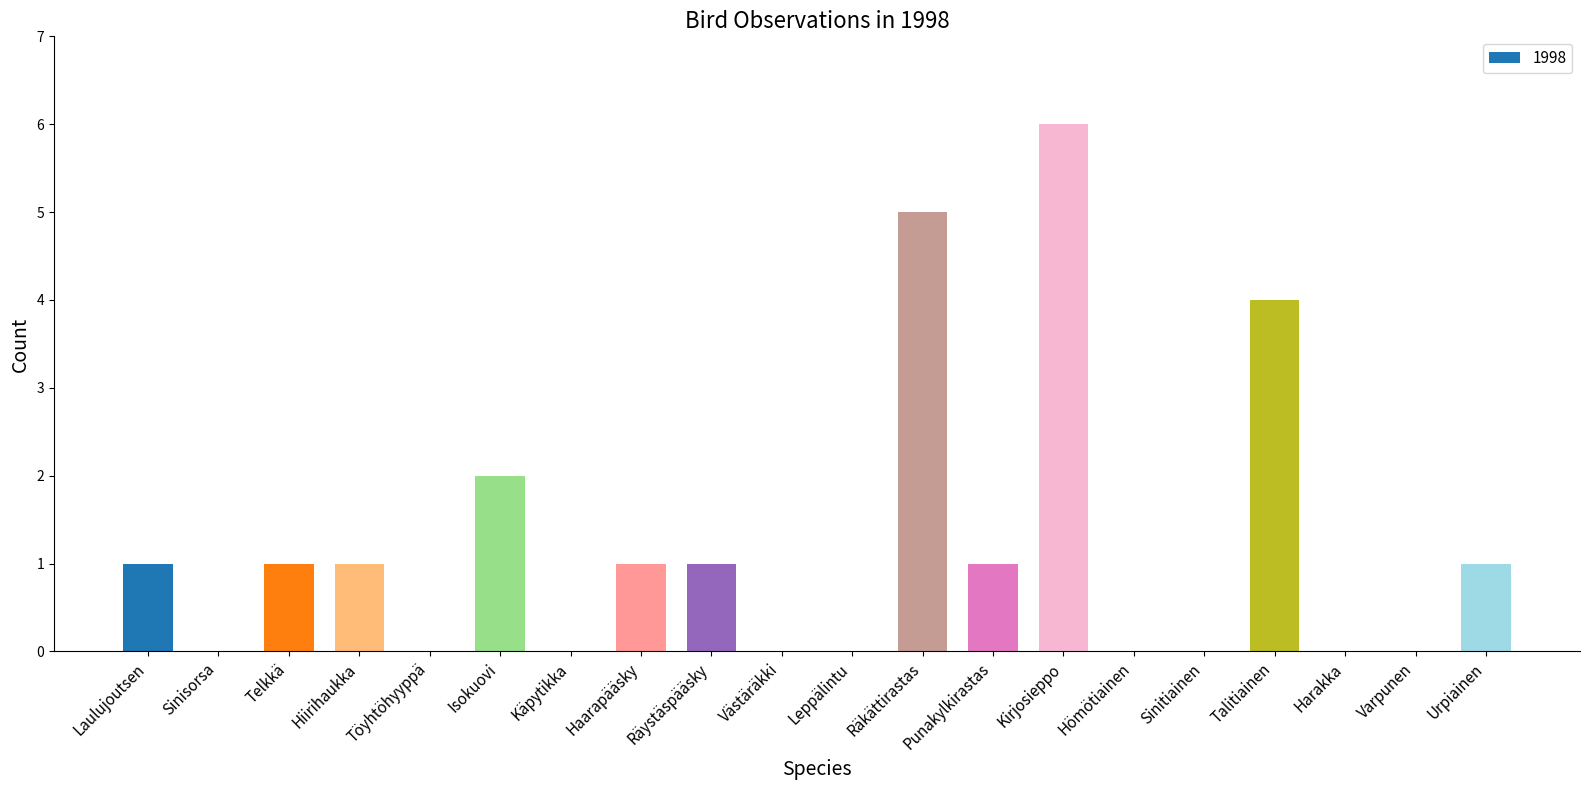

Is it true that the value at Hömötiainen is 3?

False